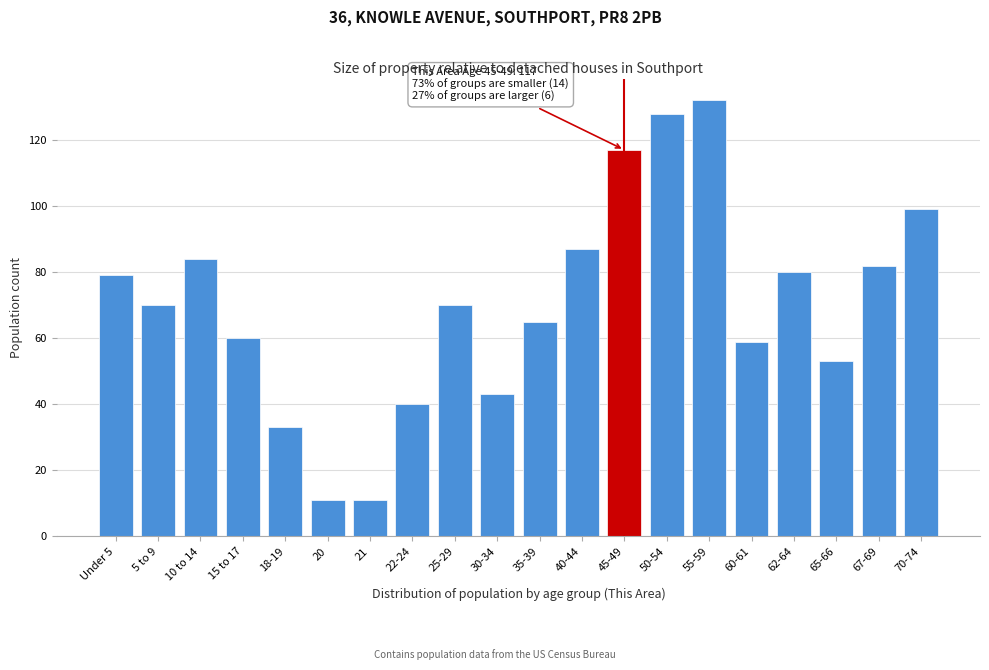

Reading left to right, list all the values displayed in this chart.

79	70	84	60	33	11	11	40	70	43	65	87	117	128	132	59	80	53	82	99